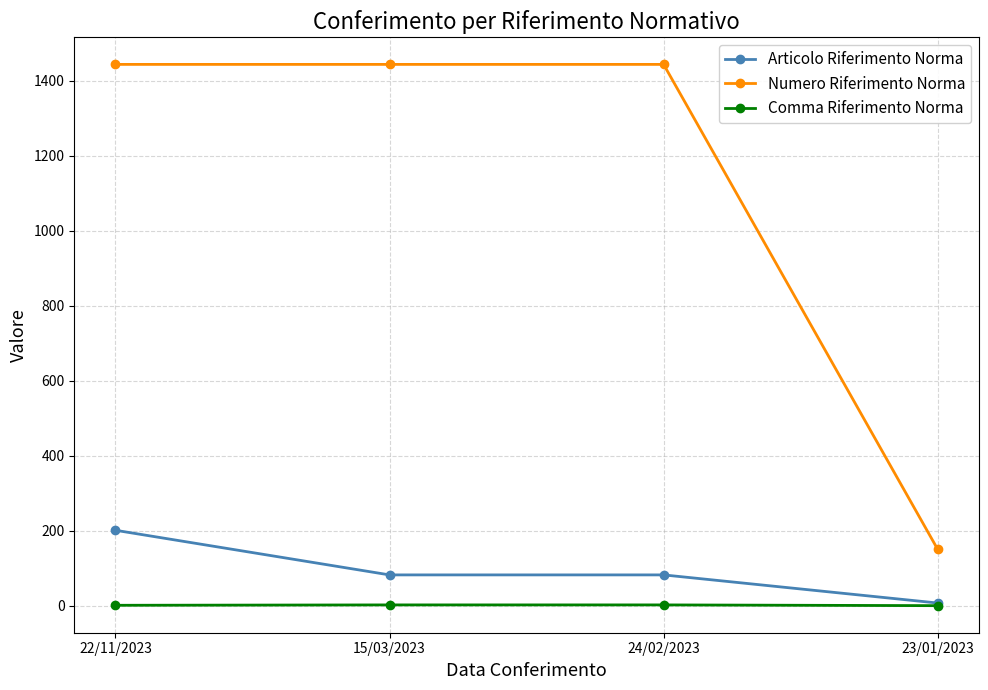

Which series has the largest range (max minus min)?

Numero Riferimento Norma